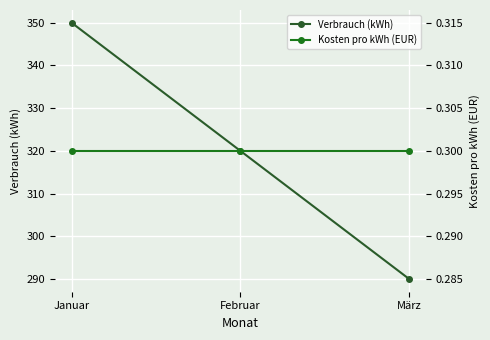

Is this an area chart (filled region under the line)?

No